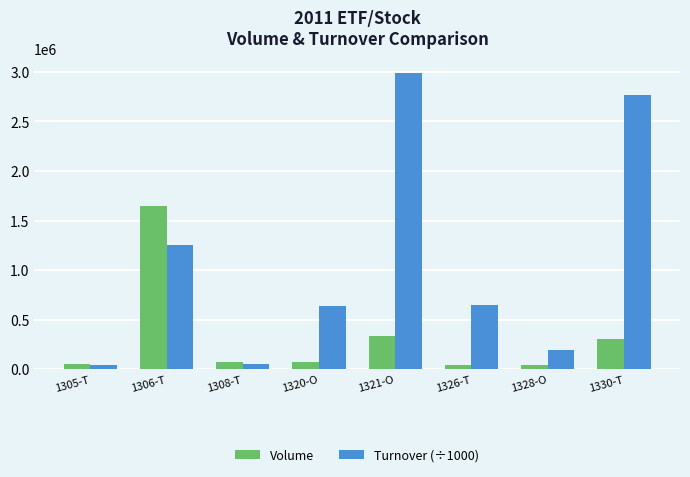

How many values in the Turnover (÷1000) series exceed 646238?

4